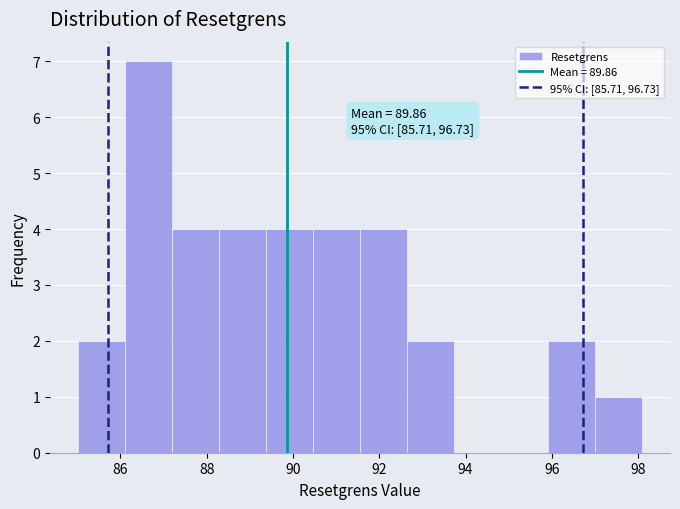

Which range on the x-axis has the tallest bar?

86.2 to 87.2